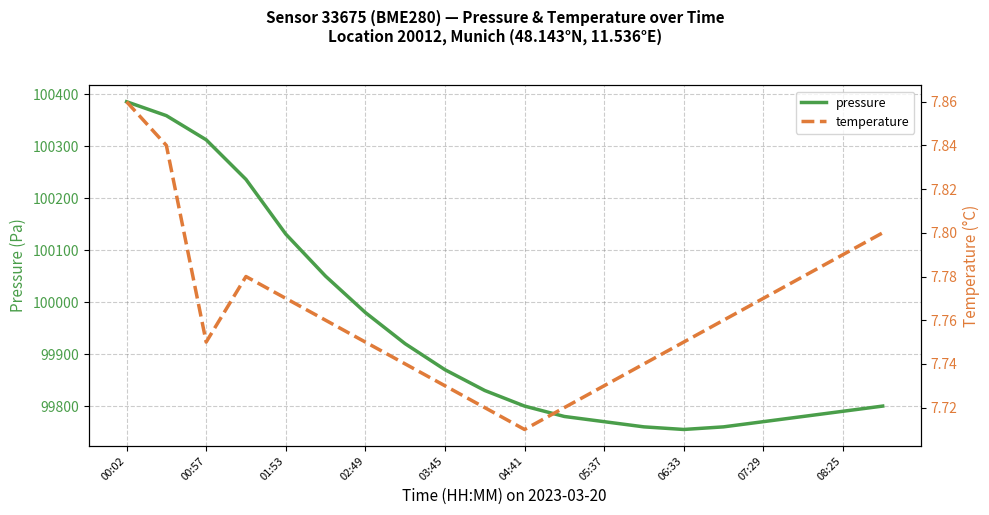

Reading right to left, extract all data points from this chart.

pressure: 99800.0	99790.0	99780.0	99770.0	99760.0	99755.0	99760.0	99770.0	99780.0	99800.0	99830.0	99870.0	99920.0	99980.0	100050.0	100131.0	100236.2	100312.4	100358.9	100385.7
temperature: 7.8	7.8	7.8	7.8	7.8	7.8	7.7	7.7	7.7	7.7	7.7	7.7	7.7	7.8	7.8	7.8	7.8	7.8	7.8	7.9